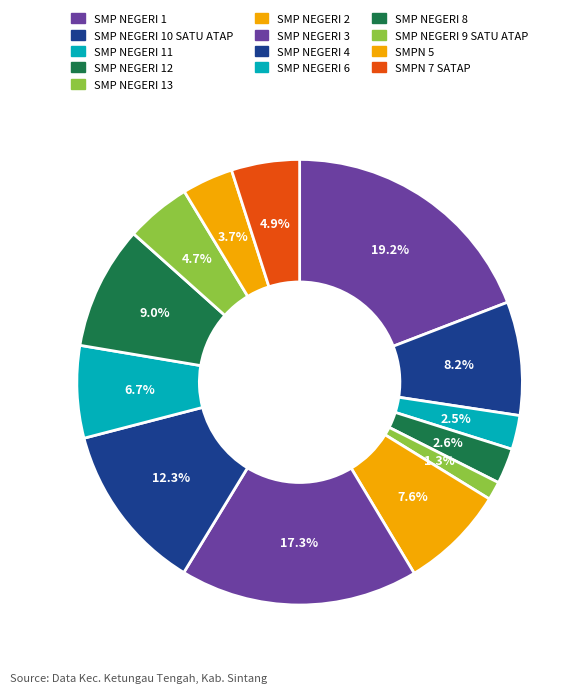

Do SMP NEGERI 11 and SMP NEGERI 10 SATU ATAP together represent more than half of the pie?

No